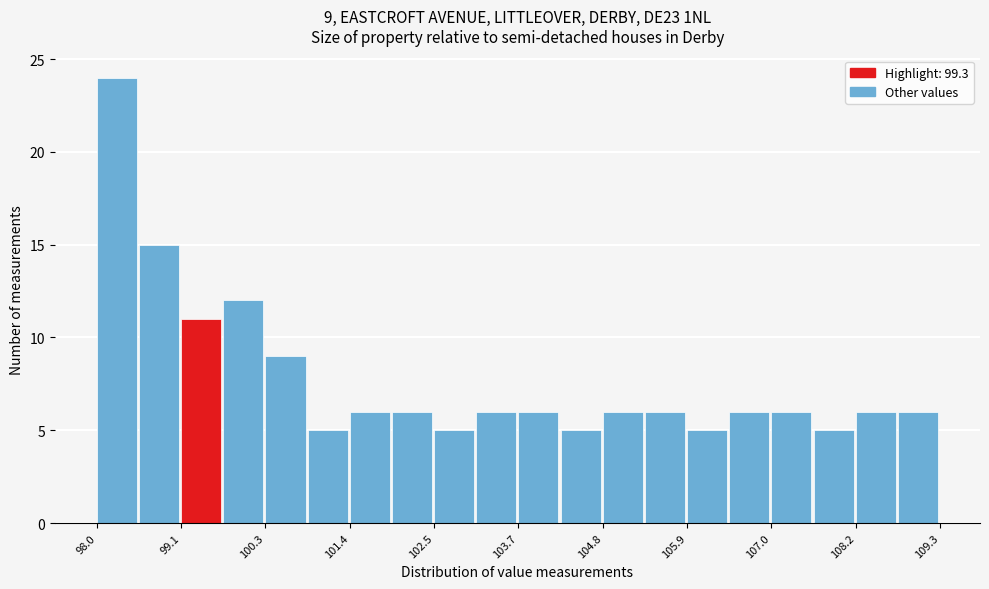

Around what value on the x-axis is the tallest bar? Give the approximate position of its centre, as read against the axis.

98.2